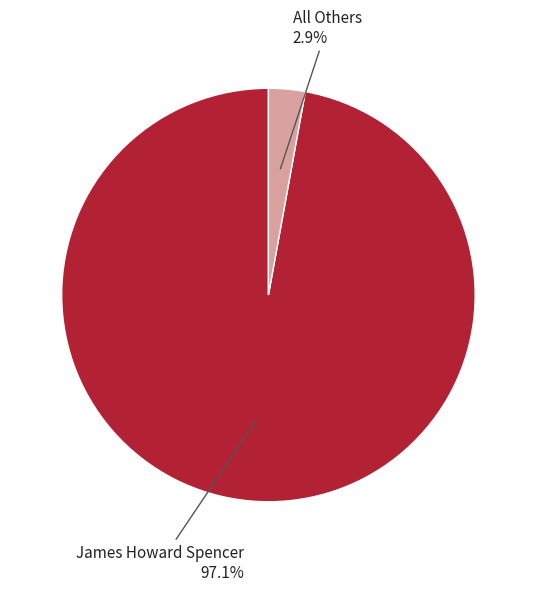

What is the smallest slice in the pie chart?

All Others